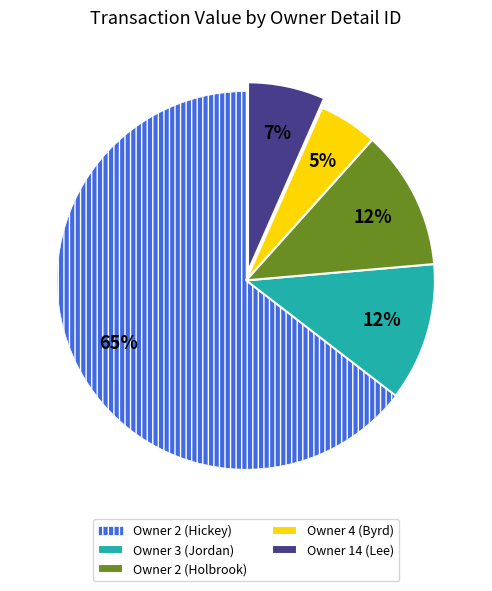

Is the sum of Owner 2 (Holbrook) and Owner 14 (Lee) greater than half?

No